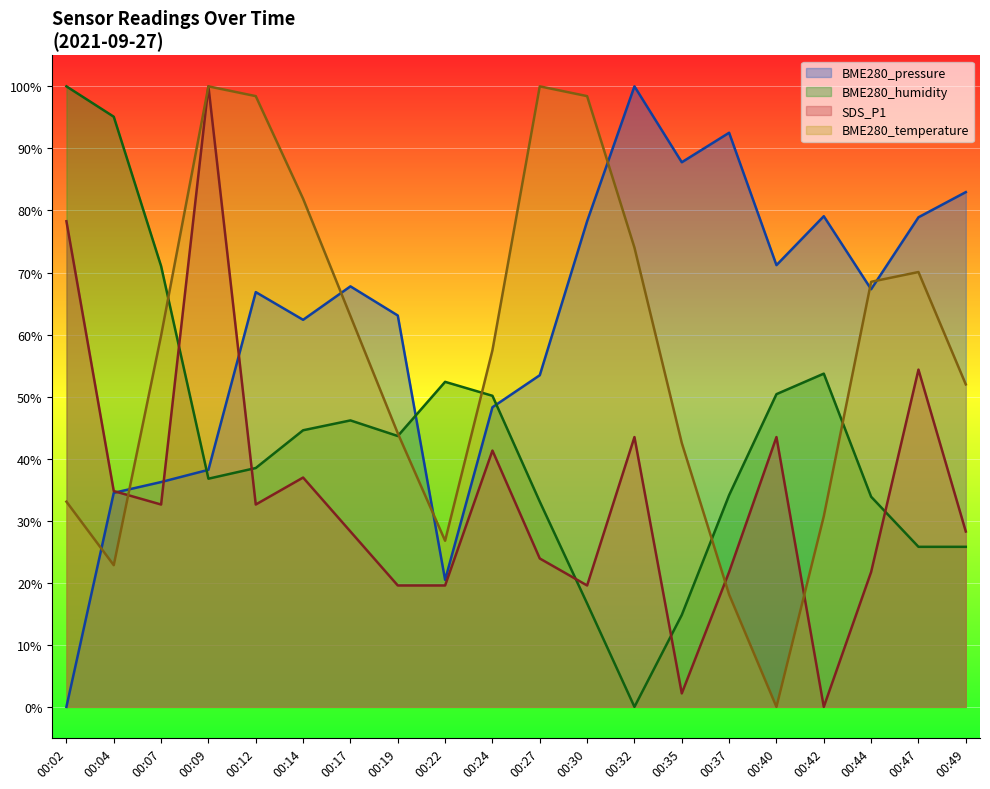

How many lines are shown in the chart?

4